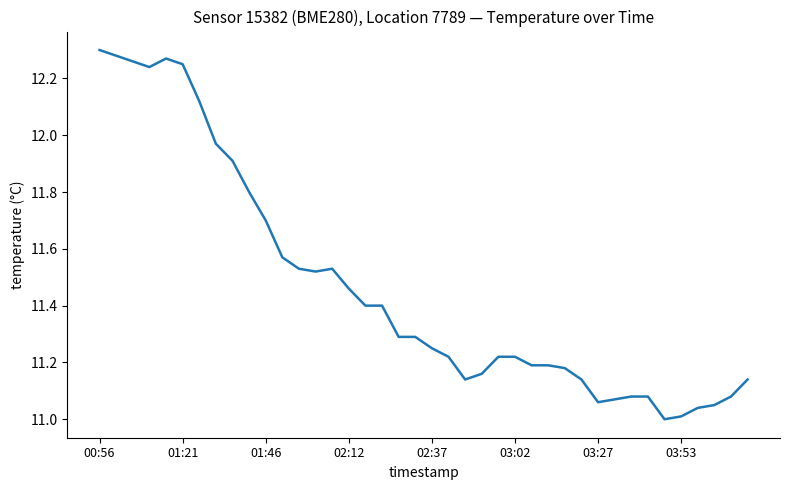

Reading left to right, list all the values displayed in this chart.

12.3	12.3	12.3	12.2	12.3	12.2	12.1	12.0	11.9	11.8	11.7	11.6	11.5	11.5	11.5	11.5	11.4	11.4	11.3	11.3	11.2	11.2	11.1	11.2	11.2	11.2	11.2	11.2	11.2	11.1	11.1	11.1	11.1	11.1	11.0	11.0	11.0	11.1	11.1	11.1